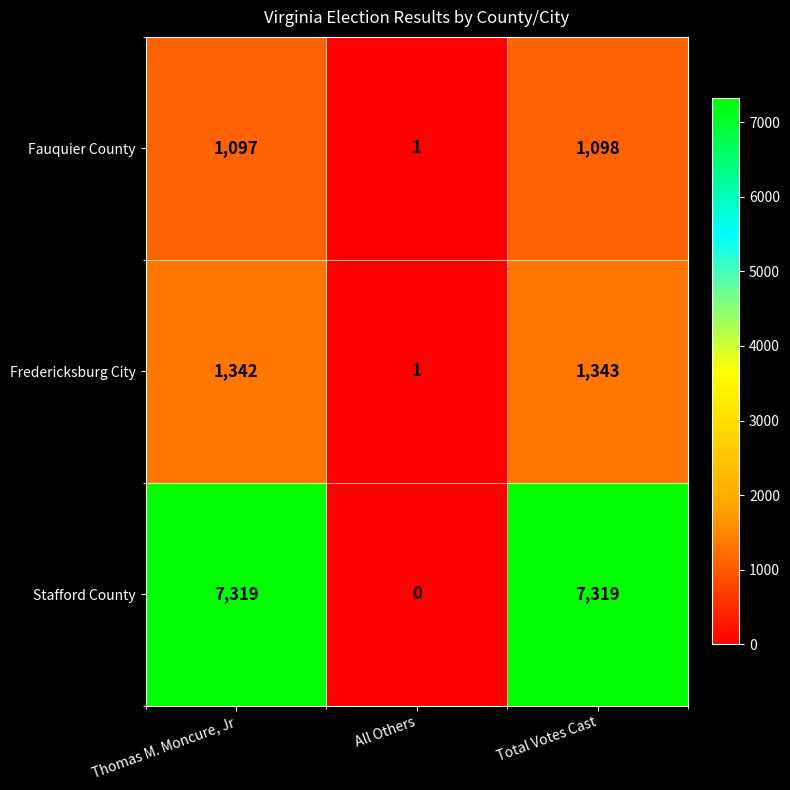

What is the difference between the maximum and minimum values in the Fauquier County series?

1097